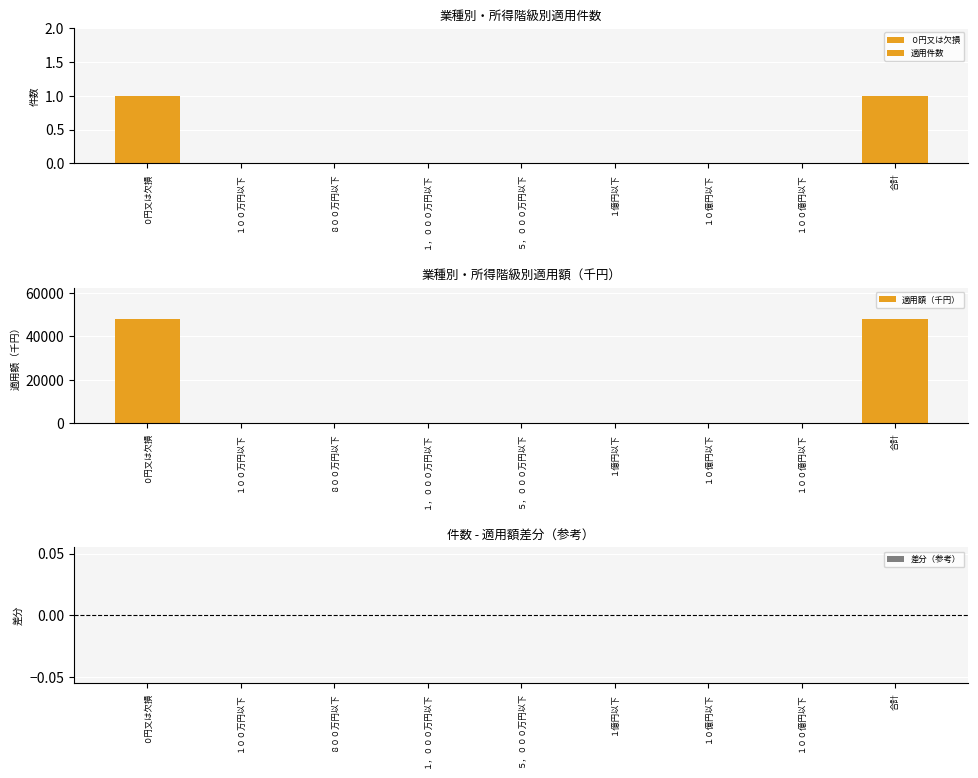

Reading left to right, extract all data points from this chart.

適用件数: ０円又は欠損=1	１００万円以下=0	８００万円以下=0	１，０００万円以下=0	５，０００万円以下=0	１億円以下=0	１０億円以下=0	１００億円以下=0	合計=1
適用額（千円）: ０円又は欠損=48000	１００万円以下=0	８００万円以下=0	１，０００万円以下=0	５，０００万円以下=0	１億円以下=0	１０億円以下=0	１００億円以下=0	合計=48000
差分（参考）: ０円又は欠損=0	１００万円以下=0	８００万円以下=0	１，０００万円以下=0	５，０００万円以下=0	１億円以下=0	１０億円以下=0	１００億円以下=0	合計=0